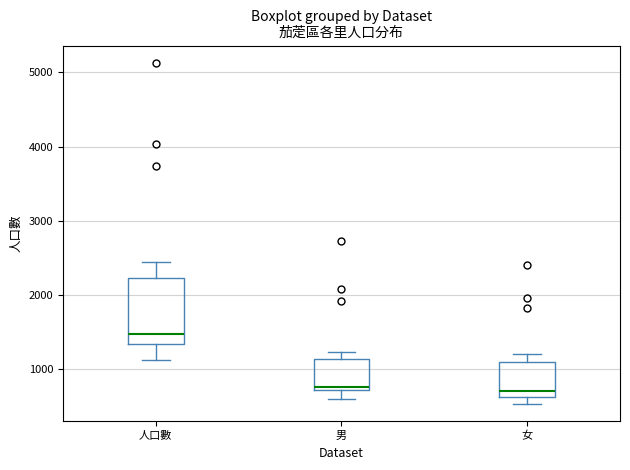

Reading left to right, read every box against the y-axis: the position of its median line, the range the box covers, and the ends of its whiskers. The values are not printed on the chart, so give them approximately, as read against the axis.

人口數: median 1500, box 1300 to 2200, whiskers 1100 to 2400
男: median 800, box 700 to 1100, whiskers 600 to 1200
女: median 700, box 600 to 1100, whiskers 500 to 1200